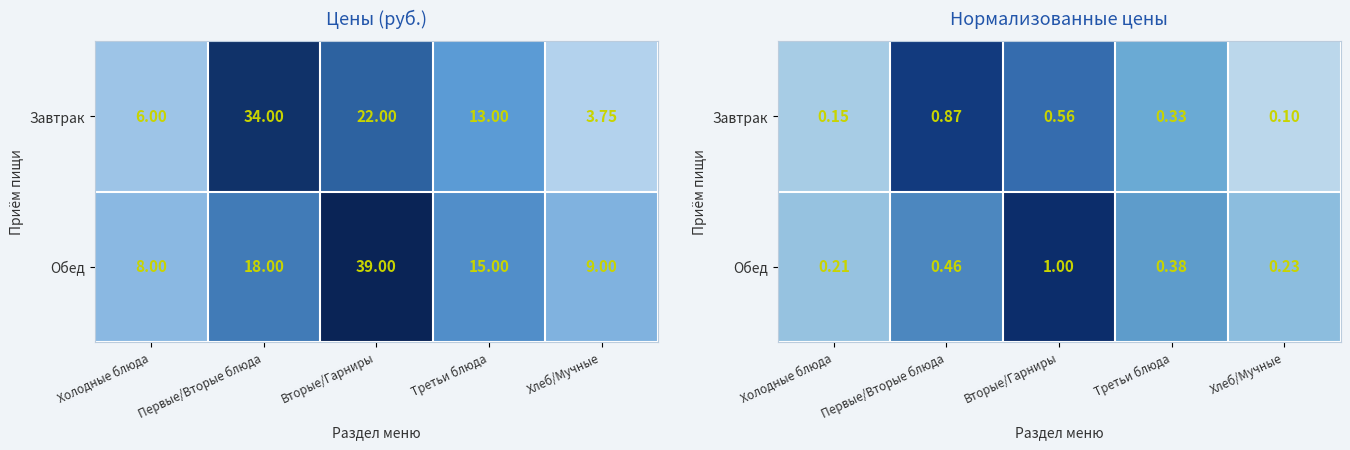

What is the difference between the Обед values at Хлеб/Мучные and Первые/Вторые блюда?

0.2